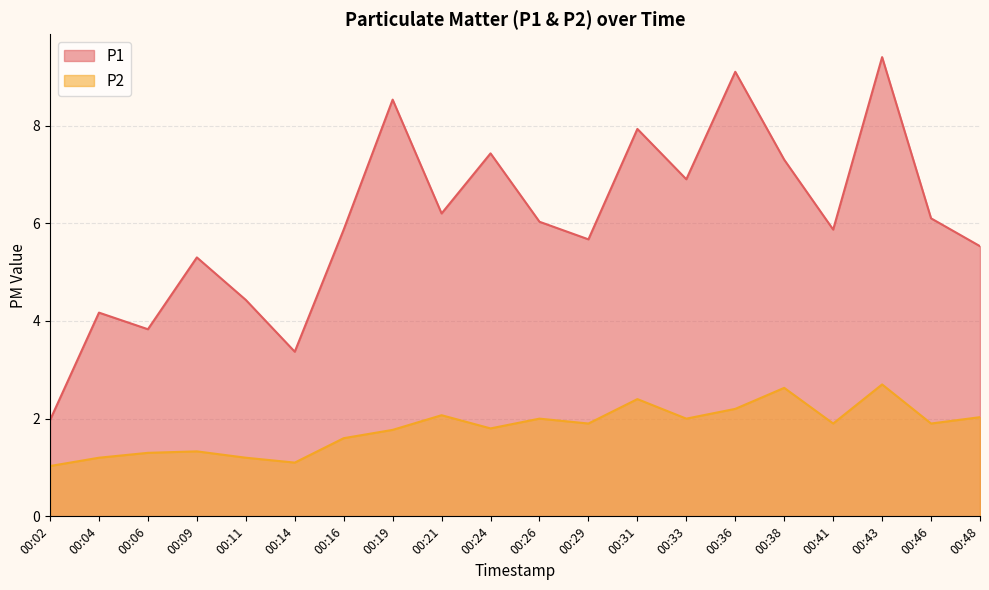

Rank the series by their maximum value, from lowest to highest.

P2, P1